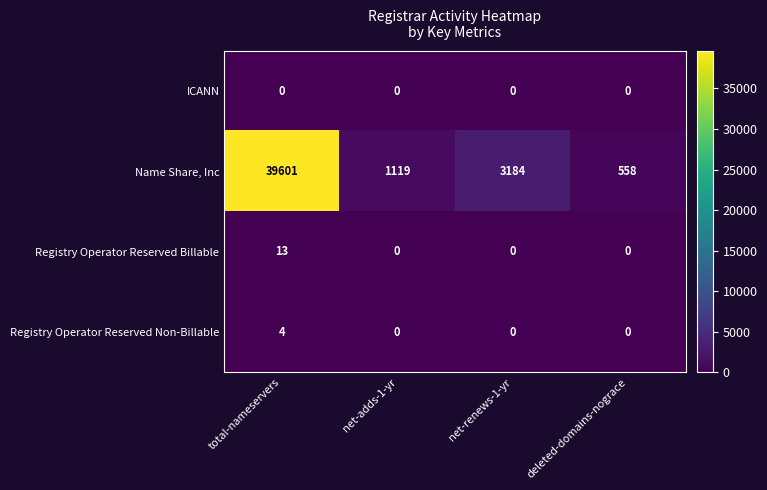

Which series has the largest range (max minus min)?

Name Share, Inc